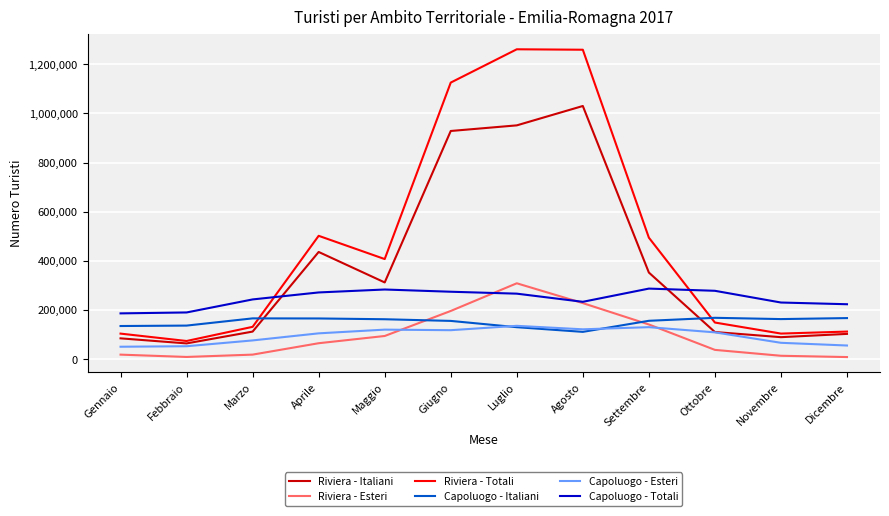

What are all the series names shown in the legend?

Riviera - Italiani, Riviera - Esteri, Riviera - Totali, Capoluogo - Italiani, Capoluogo - Esteri, Capoluogo - Totali